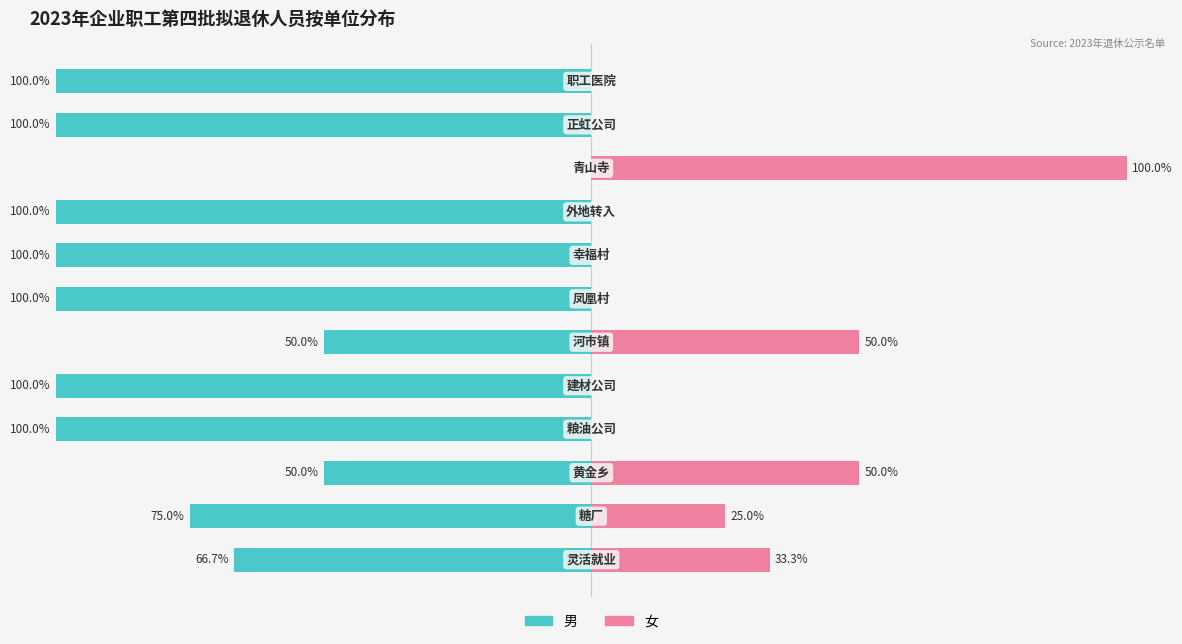

What is the average value of the 男 series?

-78.5